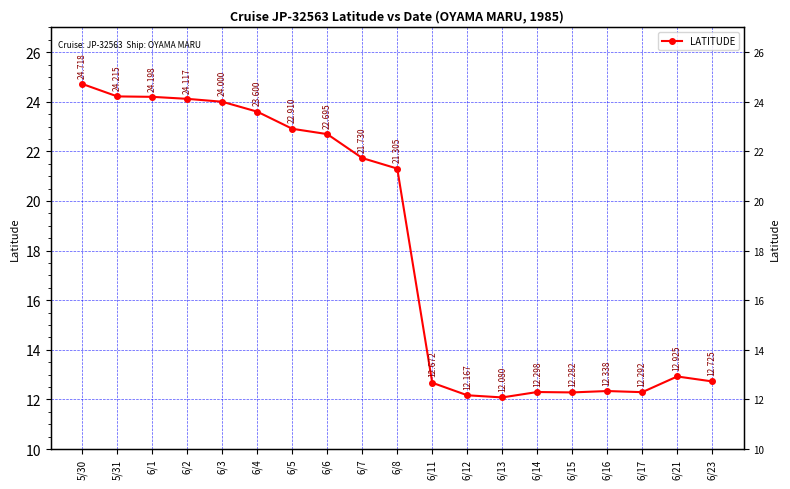

What is the label of the 18th point from the right?

5/31